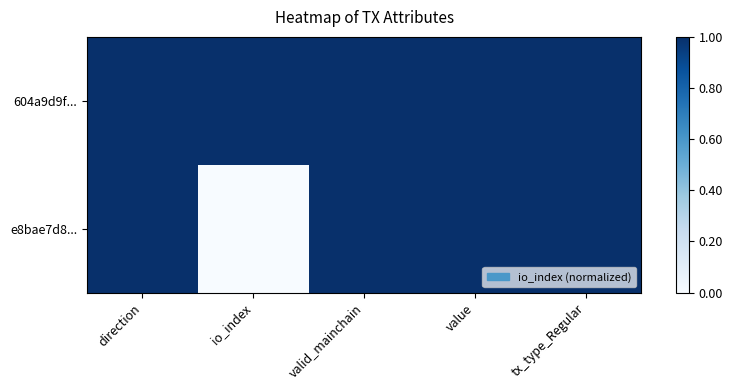

At how many categories does at least one series exceed 0?

5